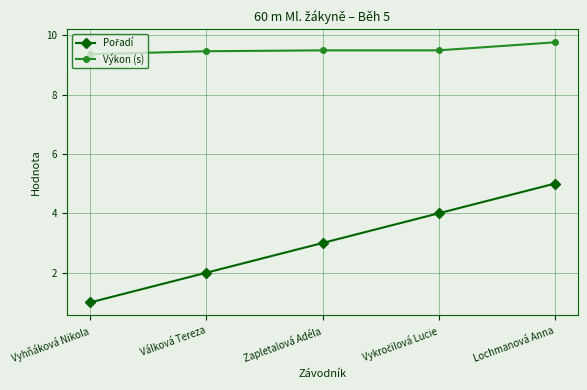

What is the label of the 5th point from the right?

Vyhňáková Nikola